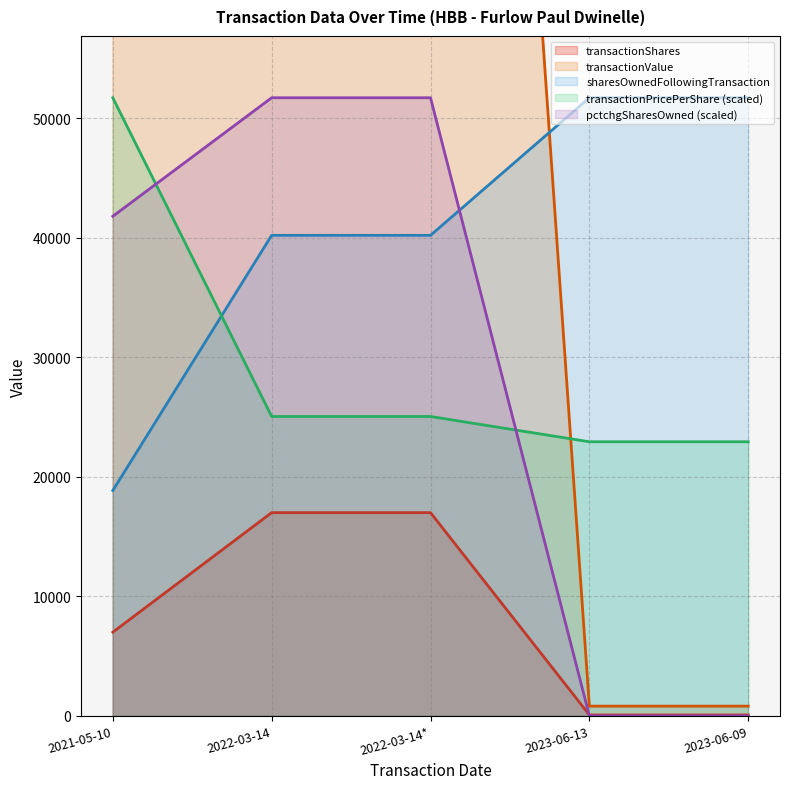

Which category has the lowest value in the sharesOwnedFollowingTransaction series?

2021-05-10